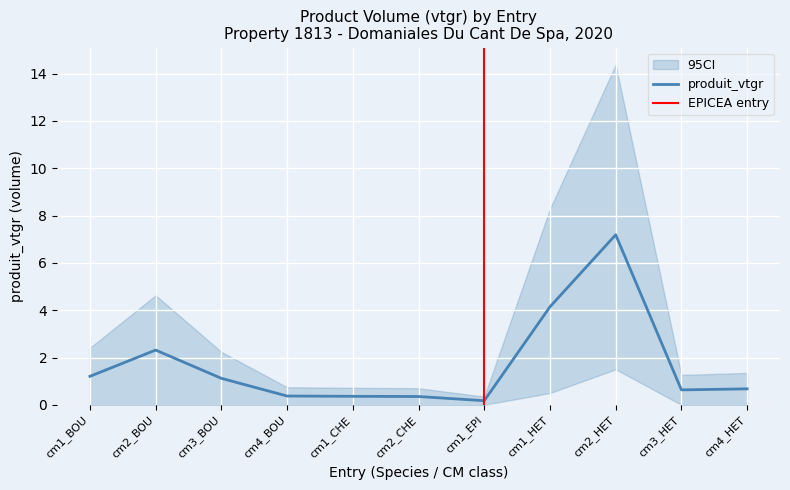

What is the average value of the produit_vtgr_lower series?

0.2